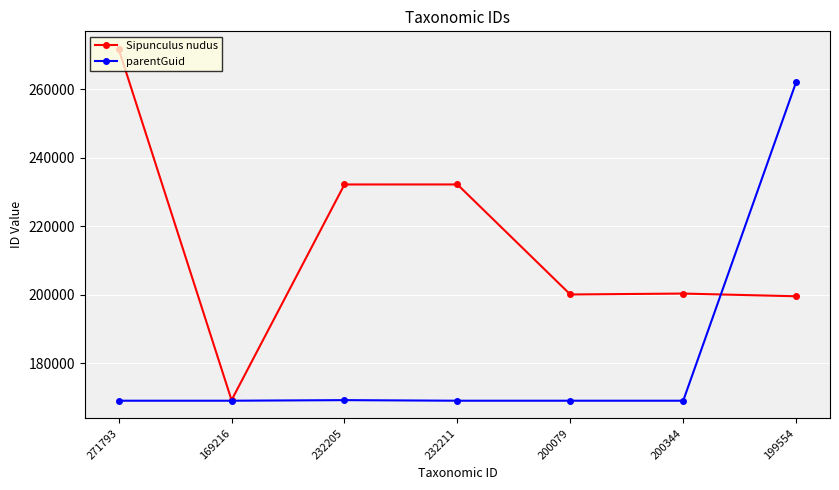

The value of parentGuid at 232205 is 83679. True or false?

False